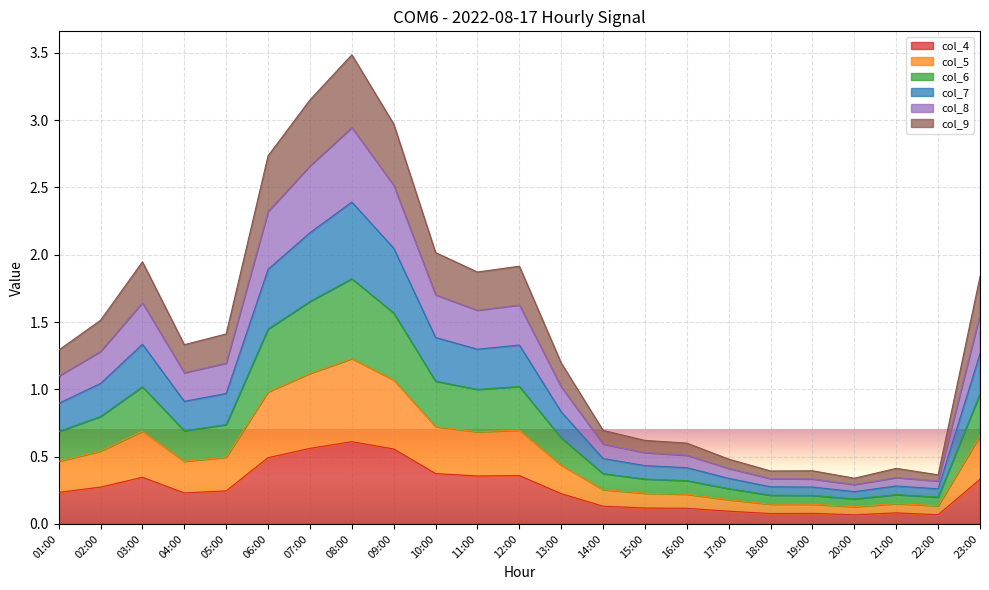

At which category does col_9 reach its first local peak?

03:00